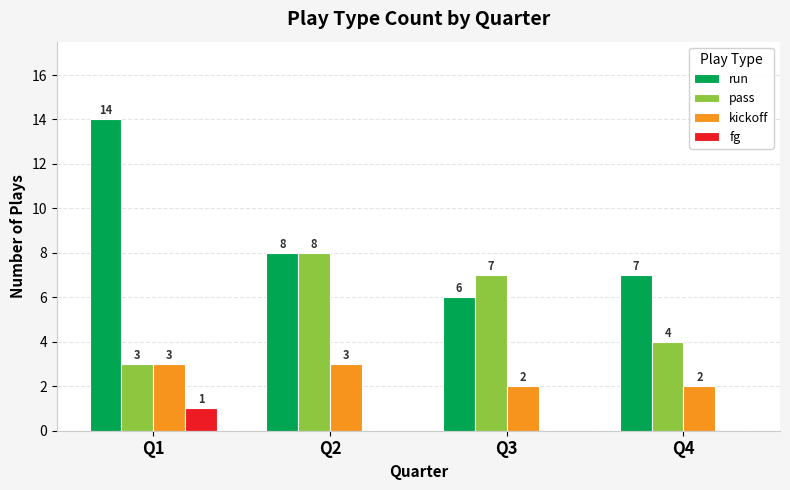

How many groups of bars are there?

4